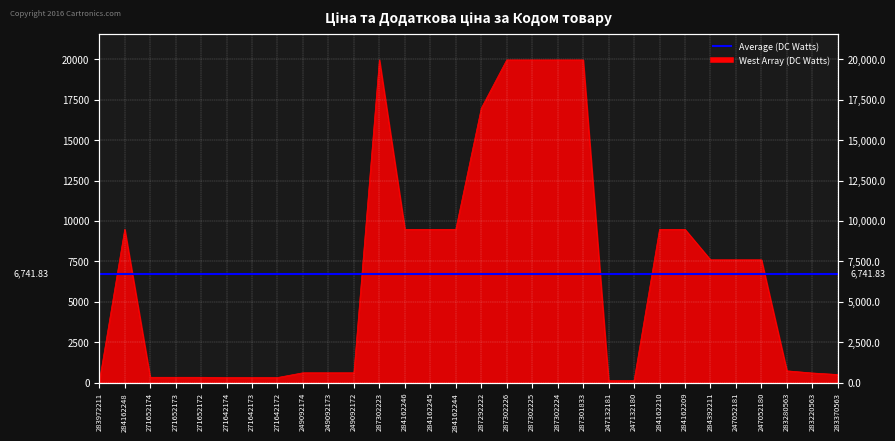

Reading left to right, extract all data points from this chart.

283972211=32.0	284162248=9480.1	271652174=324.8	271652173=324.8	271652172=324.8	271642174=310.3	271642173=310.3	271642172=310.3	249092174=603.7	249092173=603.7	249092172=603.7	287302223=19964.2	284162246=9480.1	284162245=9480.1	284162244=9480.1	287292222=16976.3	287302226=19964.2	287302225=19964.2	287302224=19964.2	287301833=19964.2	247132181=114.1	247132180=114.1	284162210=9480.1	284162209=9480.1	284392211=7596.5	247052181=7596.5	247052180=7596.5	283280563=724.5	283220563=591.6	283370563=495.0